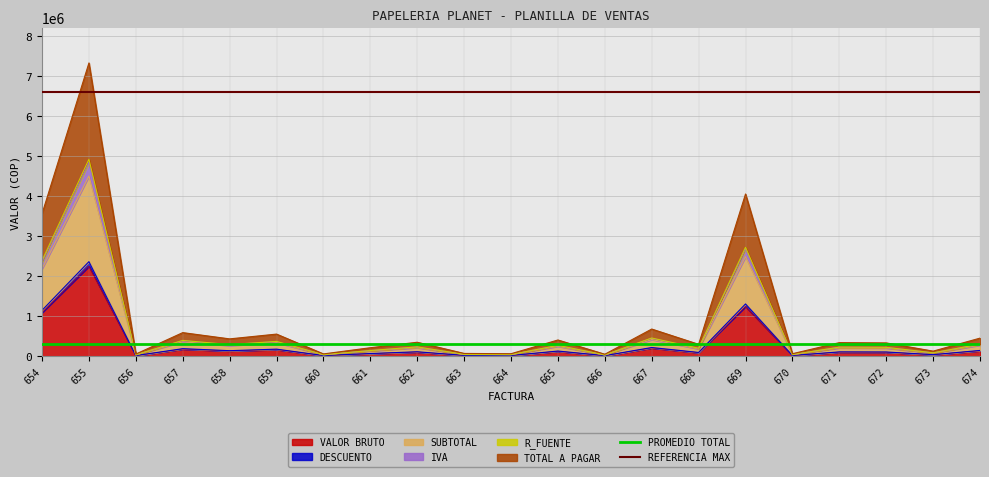

Between 655 and 654, which is larger?

655